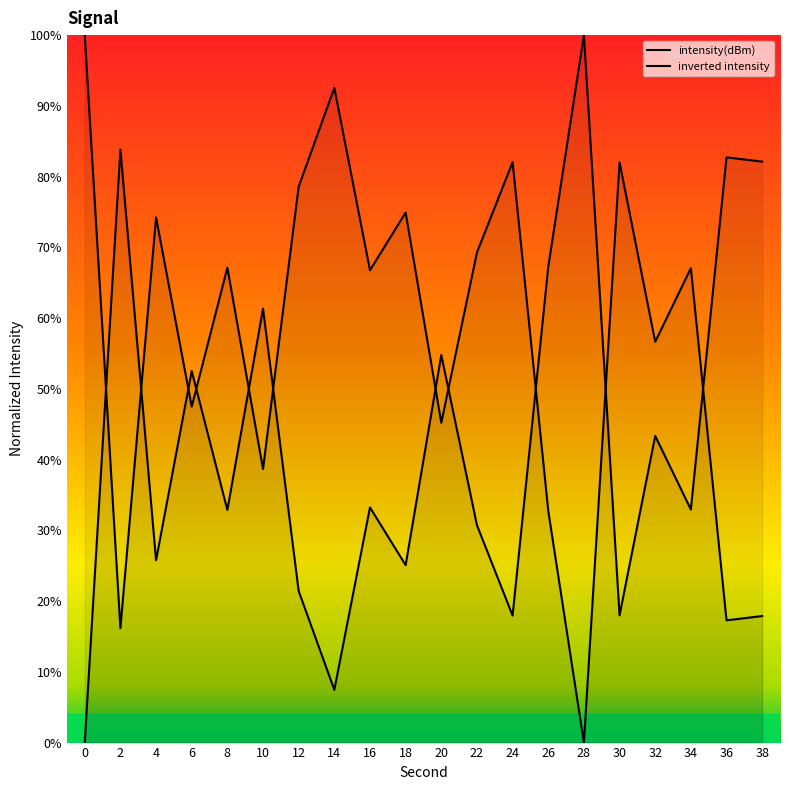

What is the sum of all values?

873.3